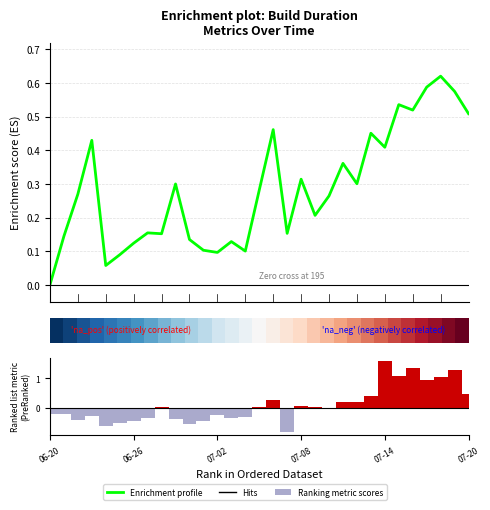

What is the difference between the highest and lowest values at 15?

0.7